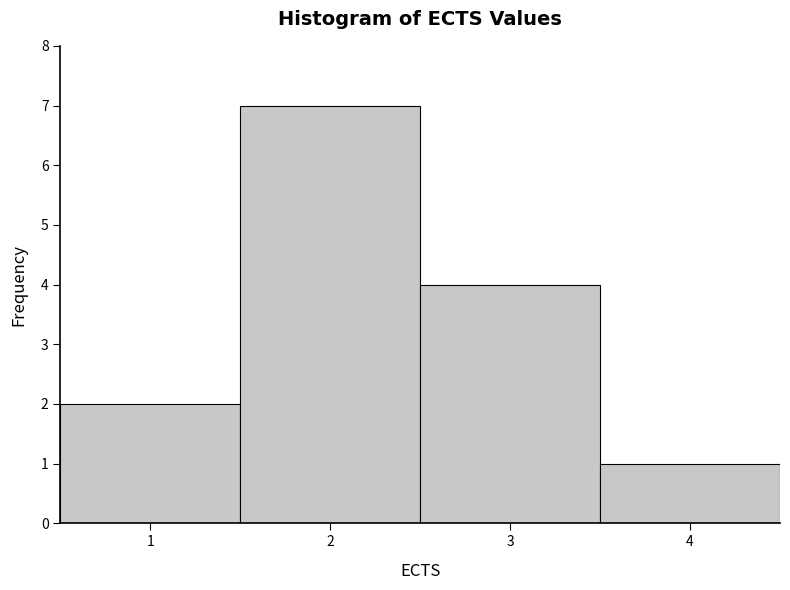

Reading left to right, list every bar in this chart as the range it spans on the x-axis followed by its height. The values are not printed on the chart, so give them approximately, as read against the axis.

0.5 to 1.5: 2
1.5 to 2.5: 7
2.5 to 3.5: 4
3.5 to 4.5: 1